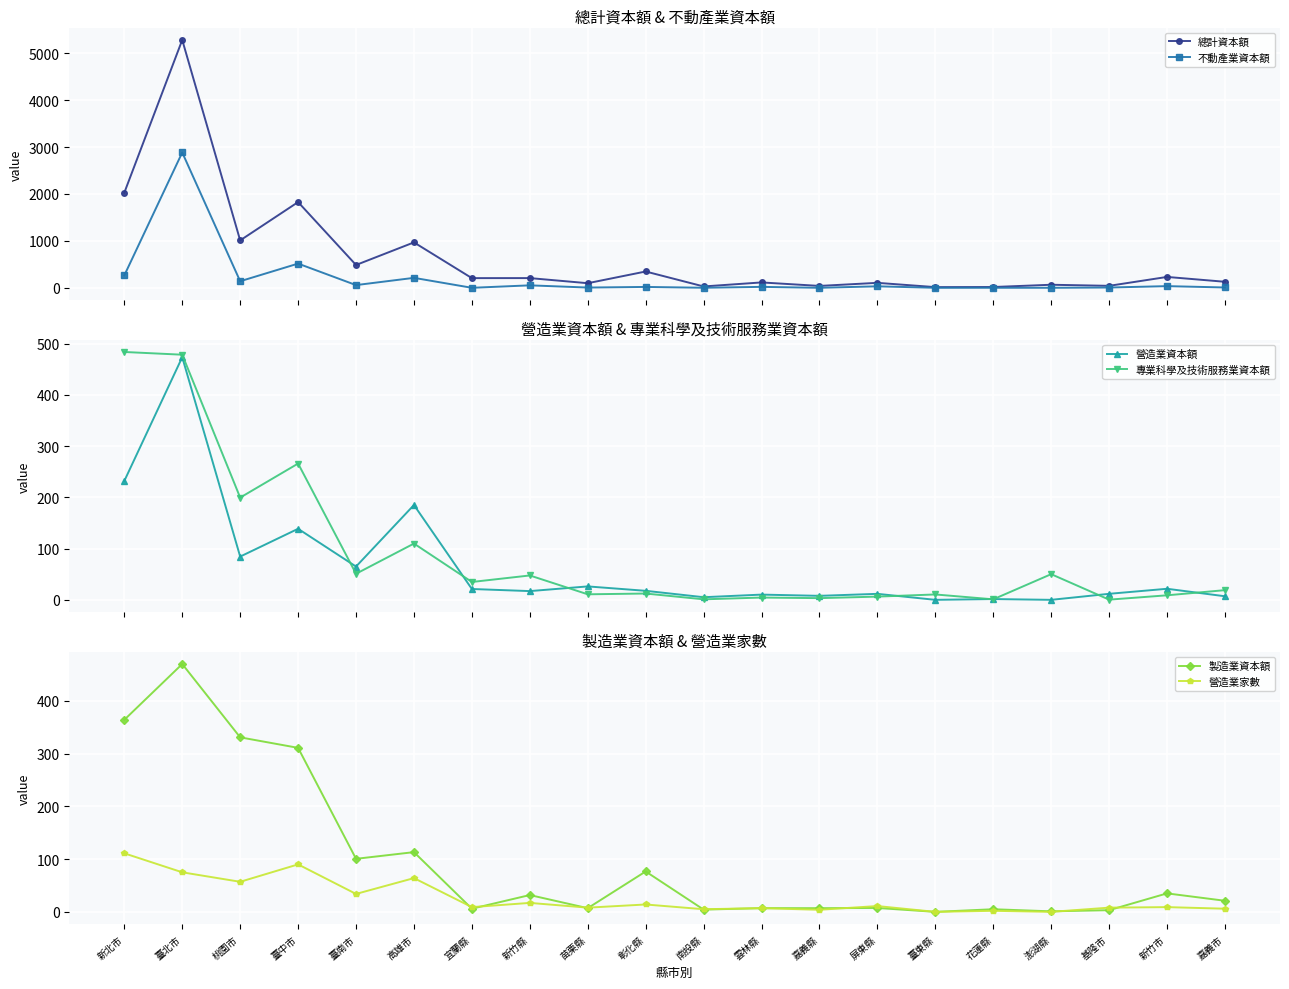

What is the difference between the highest and lowest values at 新竹市?

222.9